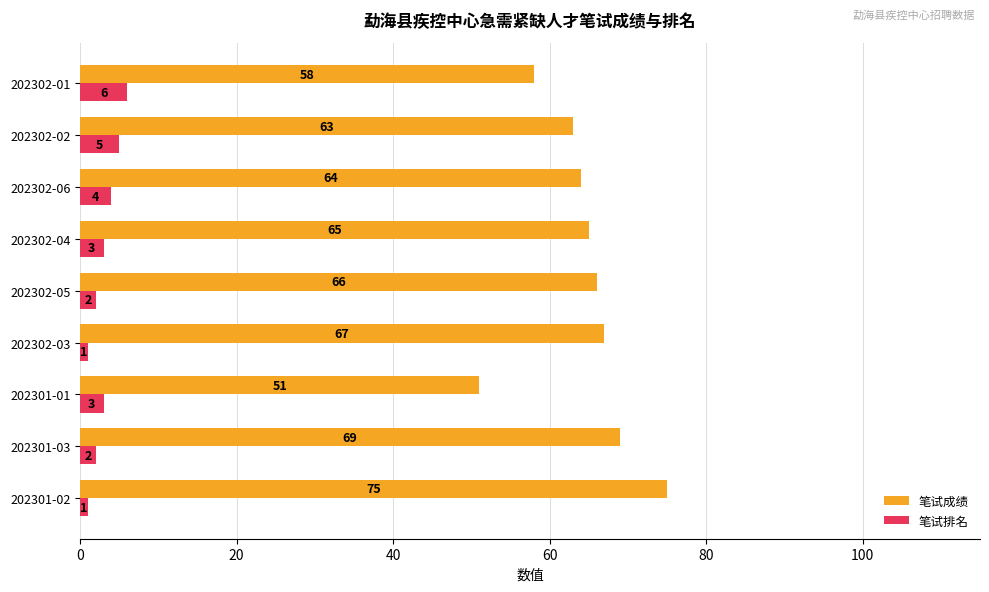

What is the difference between the second highest and second lowest values in the 笔试排名 series?

4.0